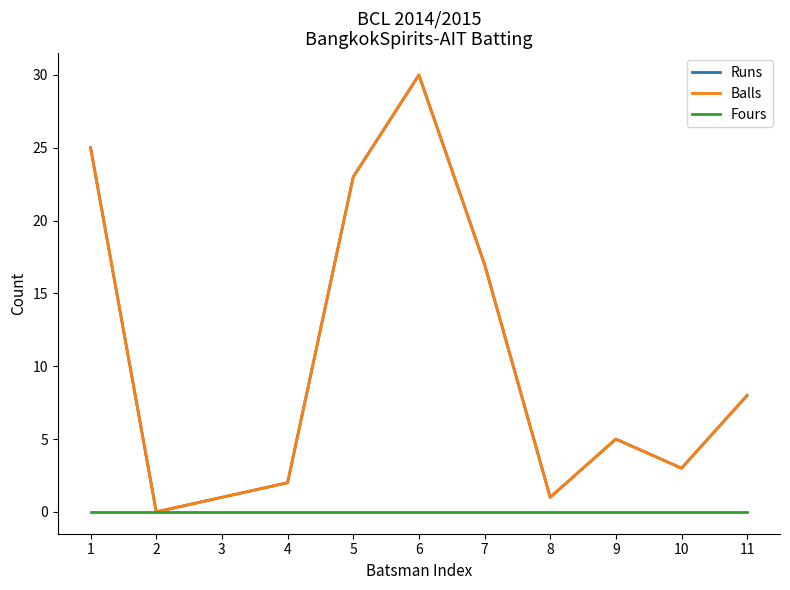

At how many categories does at least one series exceed 20?

3